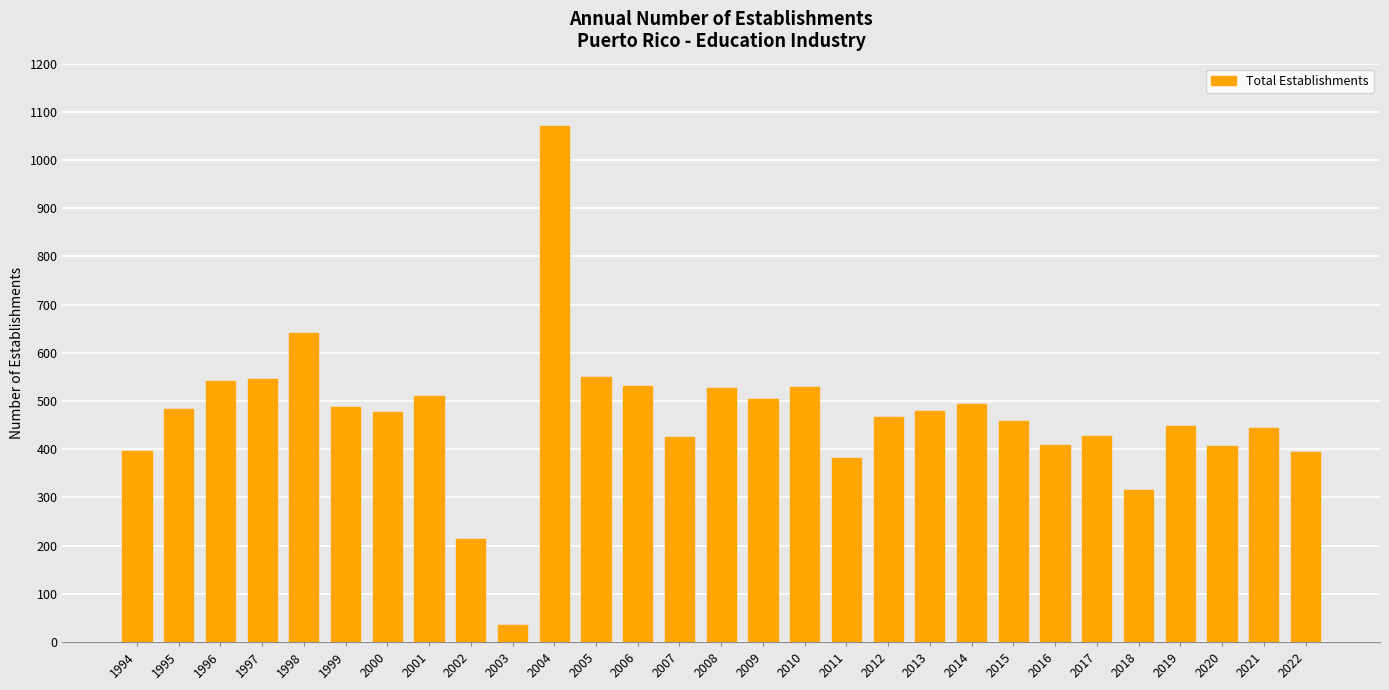

What is the approximate value at 2006?

532